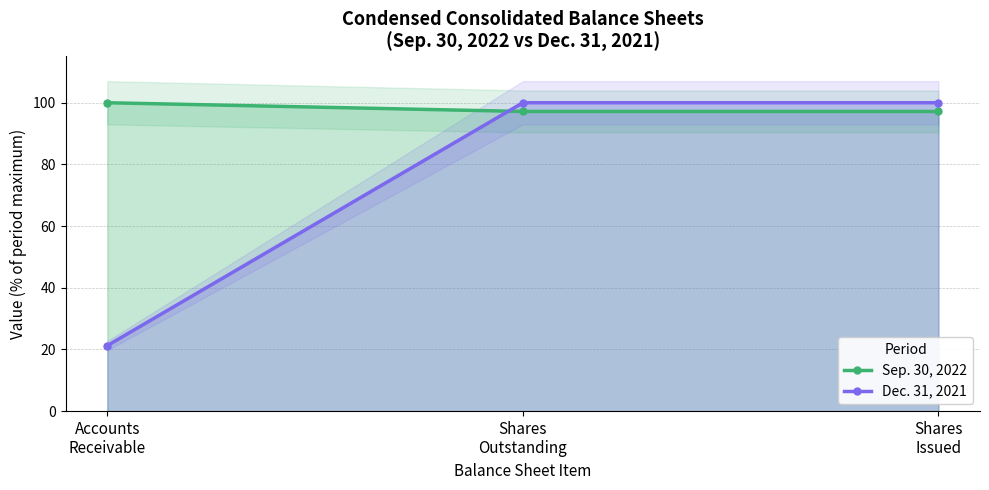

The value of Sep. 30, 2022 at Shares
Issued is 97.2. True or false?

True